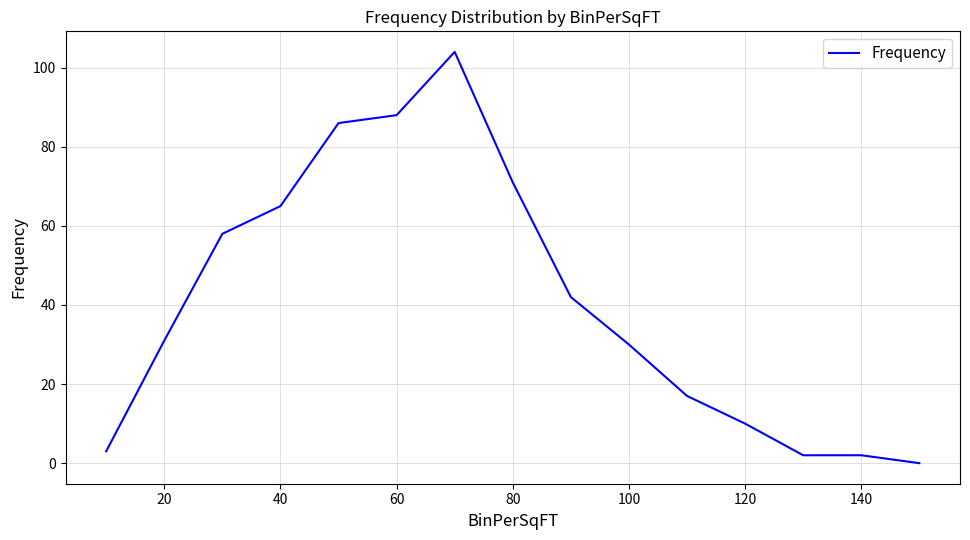

What is the greatest value displayed?

104